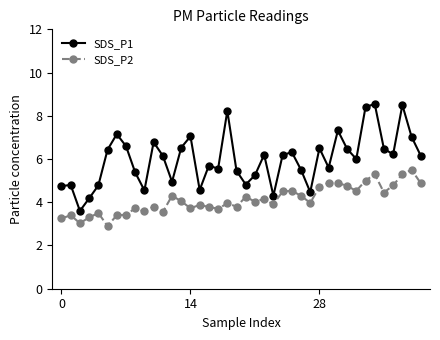

Rank the series by their average value, from highest to lowest.

SDS_P1, SDS_P2